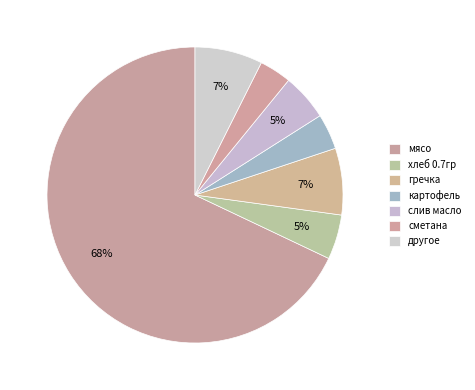

Combined, what portion of the pie is мясо and гречка?

75.2%